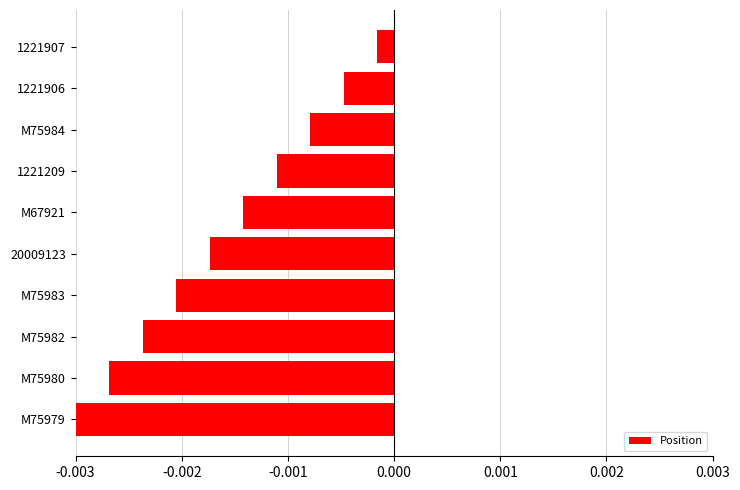

List the labels in order of value, largest first.

1221907, 1221906, M75984, 1221209, M67921, 20009123, M75983, M75982, M75980, M75979